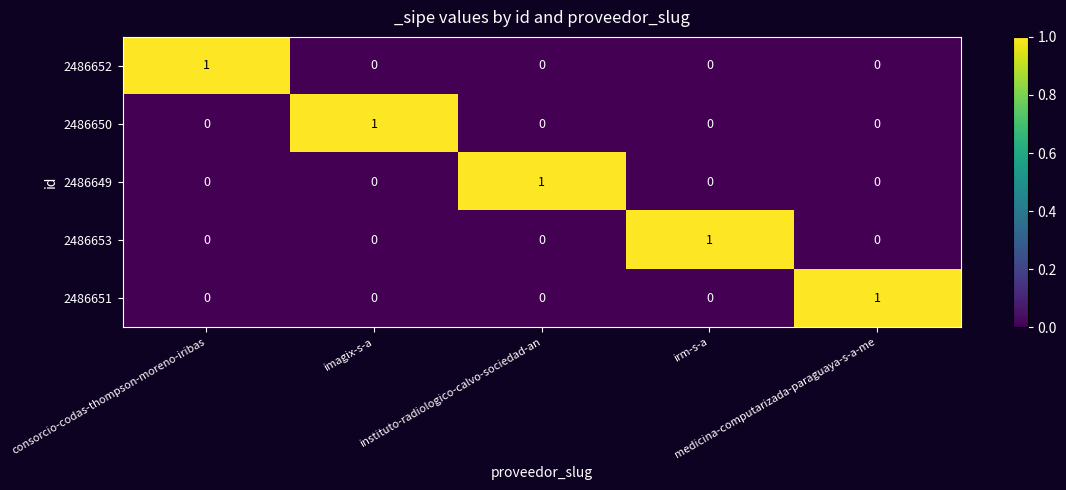

Count the 2486651 values in the range 0 to 1.

5